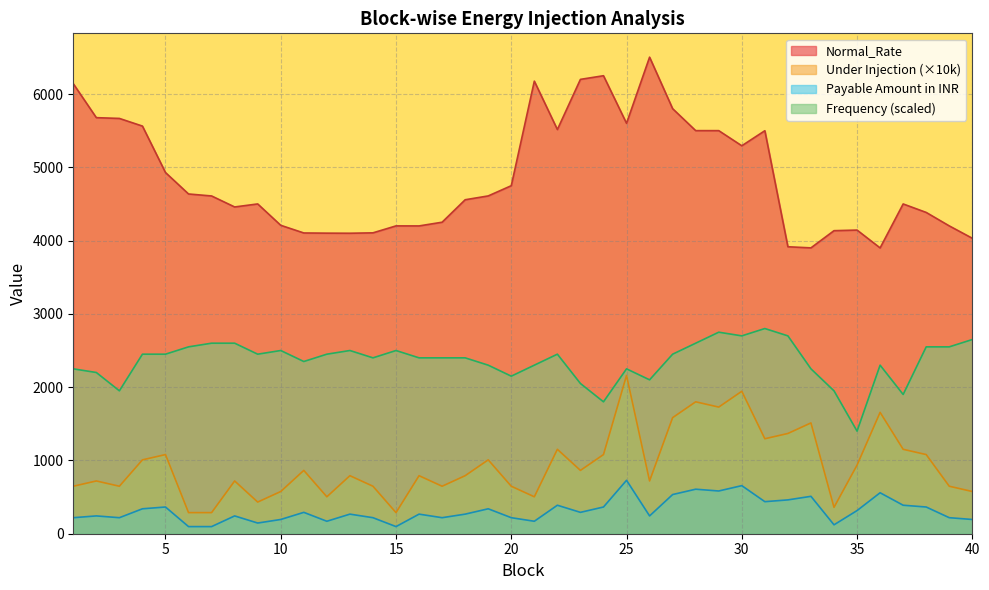

Where is the first local minimum for Payable Amount in INR?

3